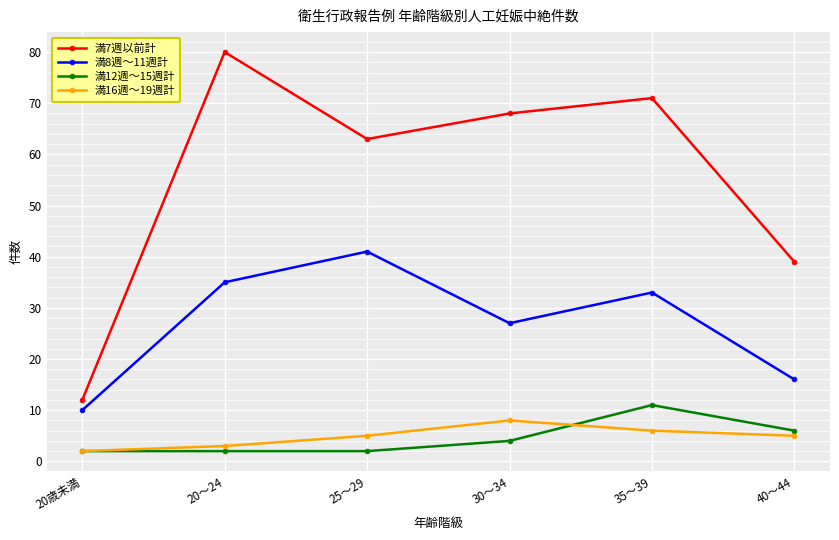

What is the approximate value of 満7週以前計 at 25～29, to the nearest 10?

60